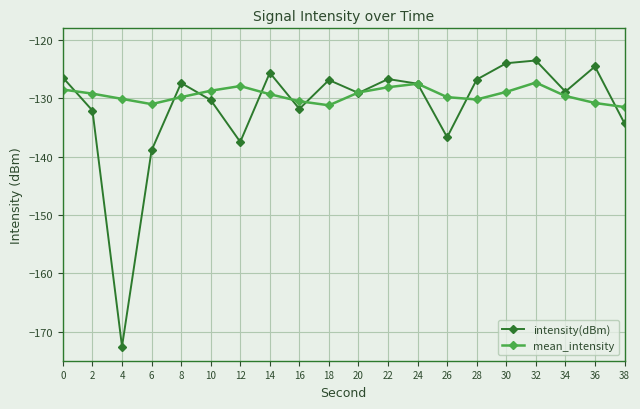

How many lines are shown in the chart?

2